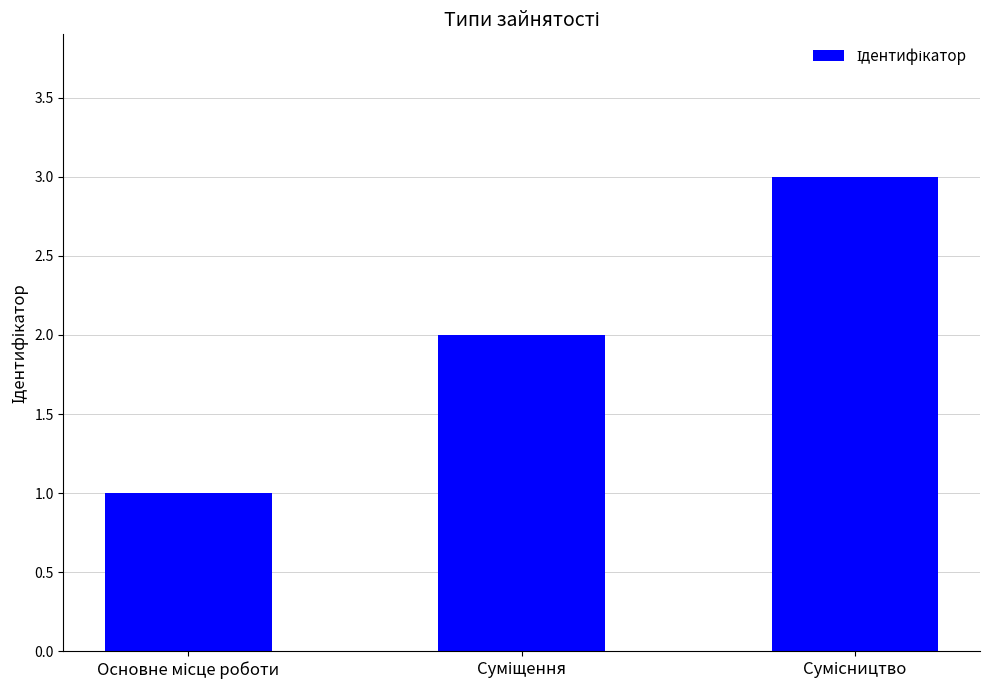

What is the sum of all values?

6